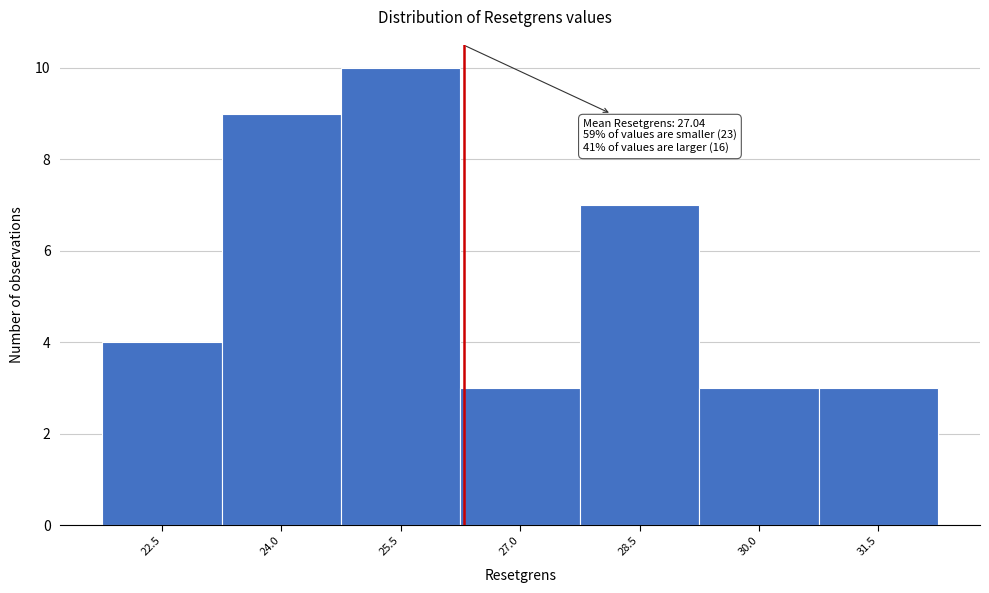

Reading left to right, transcribe all the data shown in this chart.

22.5=4	24.0=9	25.5=10	27.0=3	28.5=7	30.0=3	31.5=3